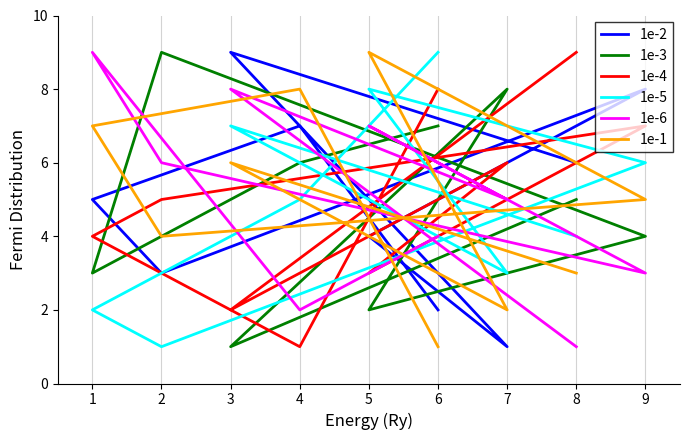

True or false: 1e-3 and 1e-4 intersect in this chart.

True